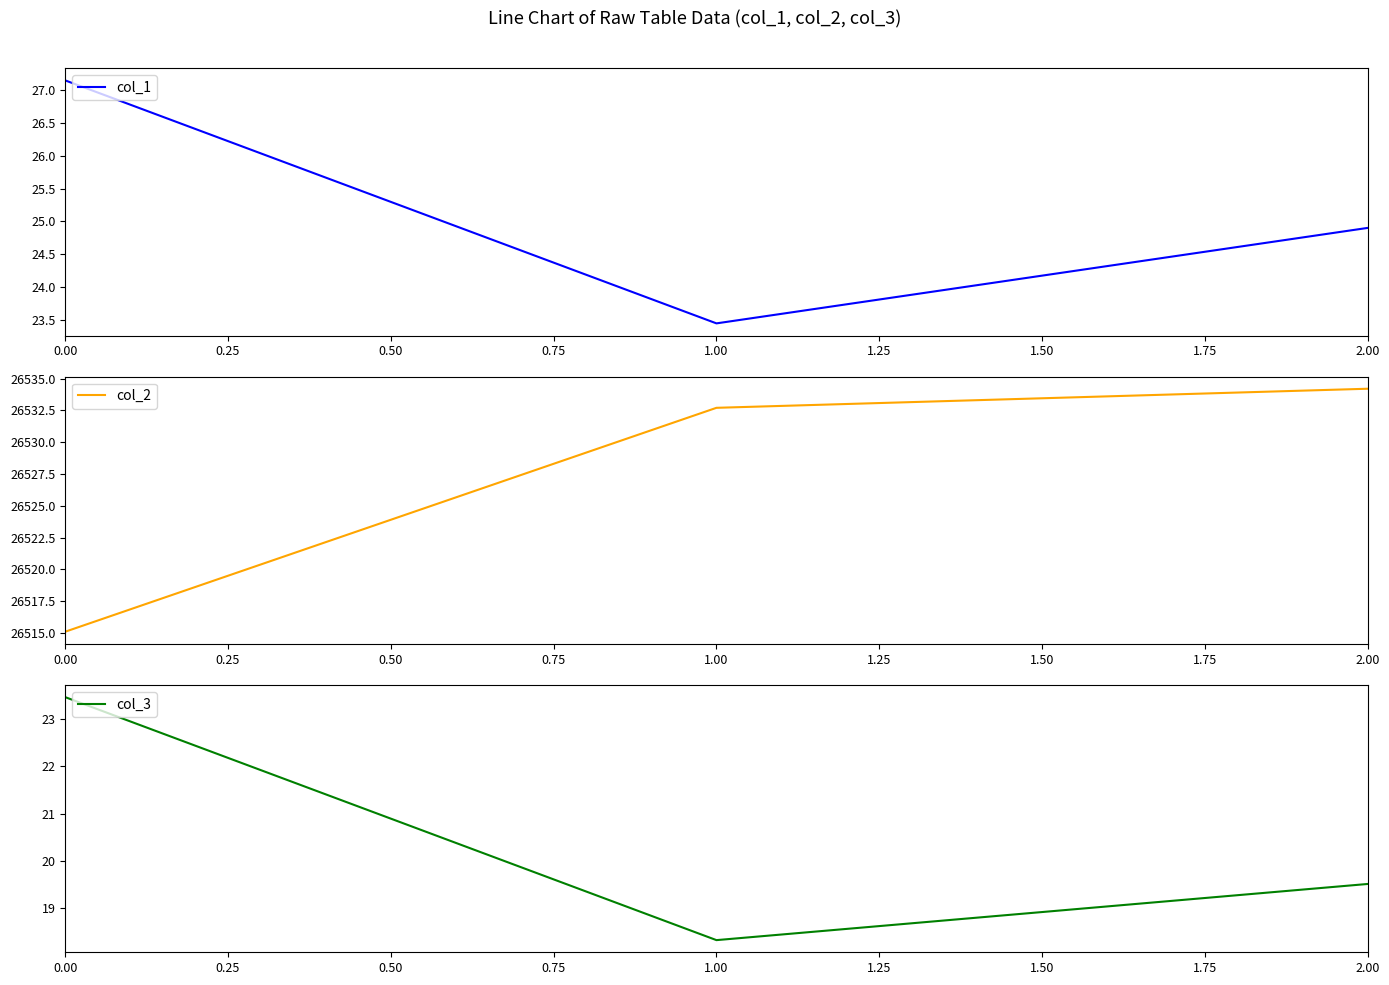

Is it true that col_3 equals 19.5 at 2.00?

True